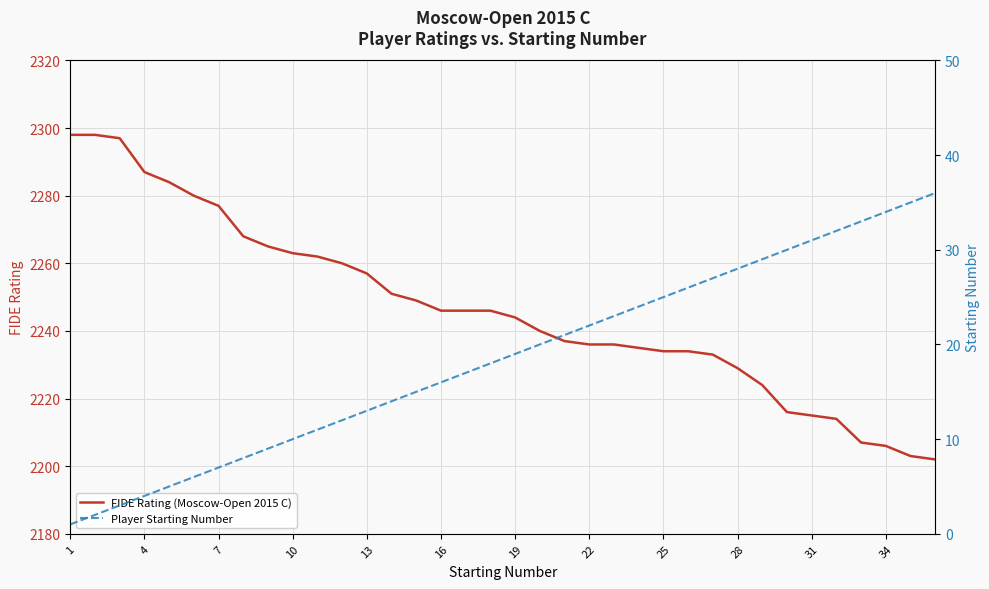

True or false: FIDE Rating (Moscow-Open 2015 C) has more than 2 points higher than both neighbors.

False